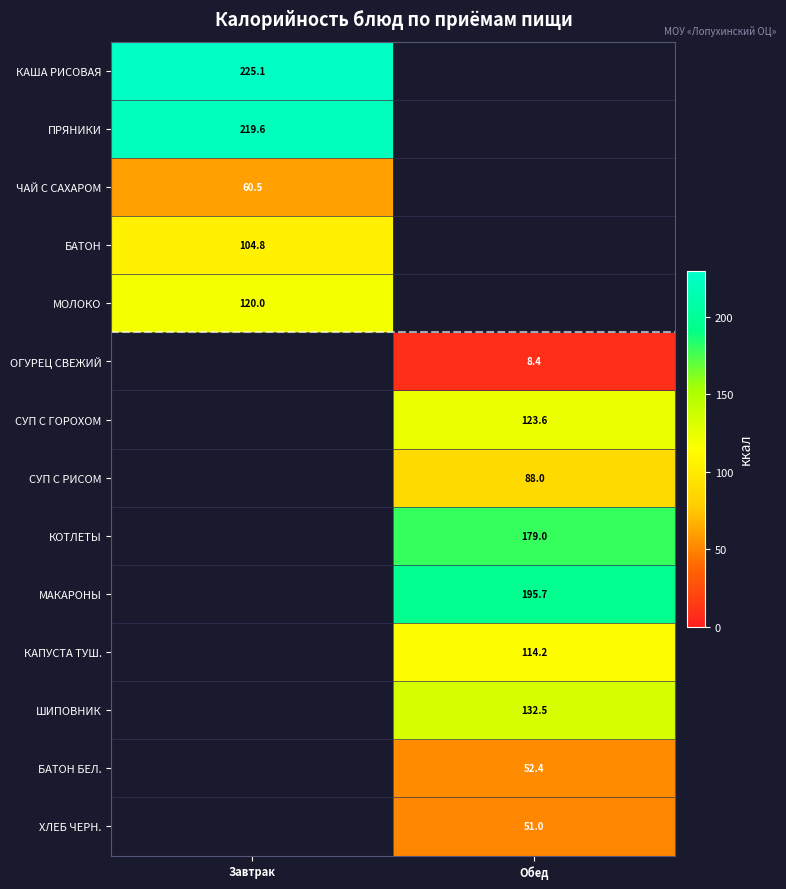

Which label corresponds to the smallest value in the chart?

Обед